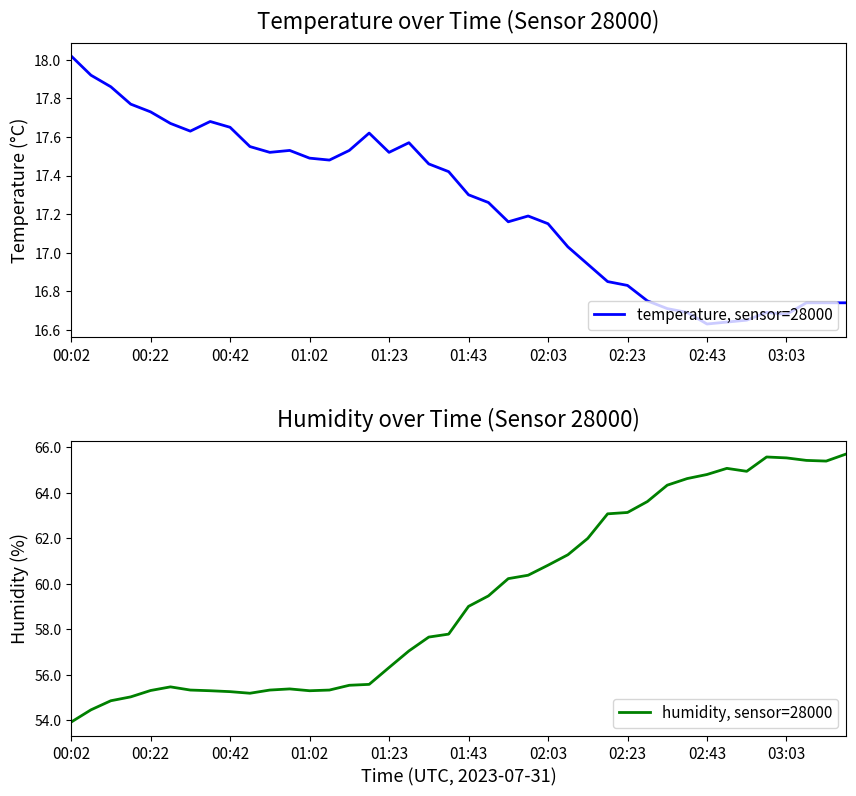

Which has a higher value, 19 or 25?

19